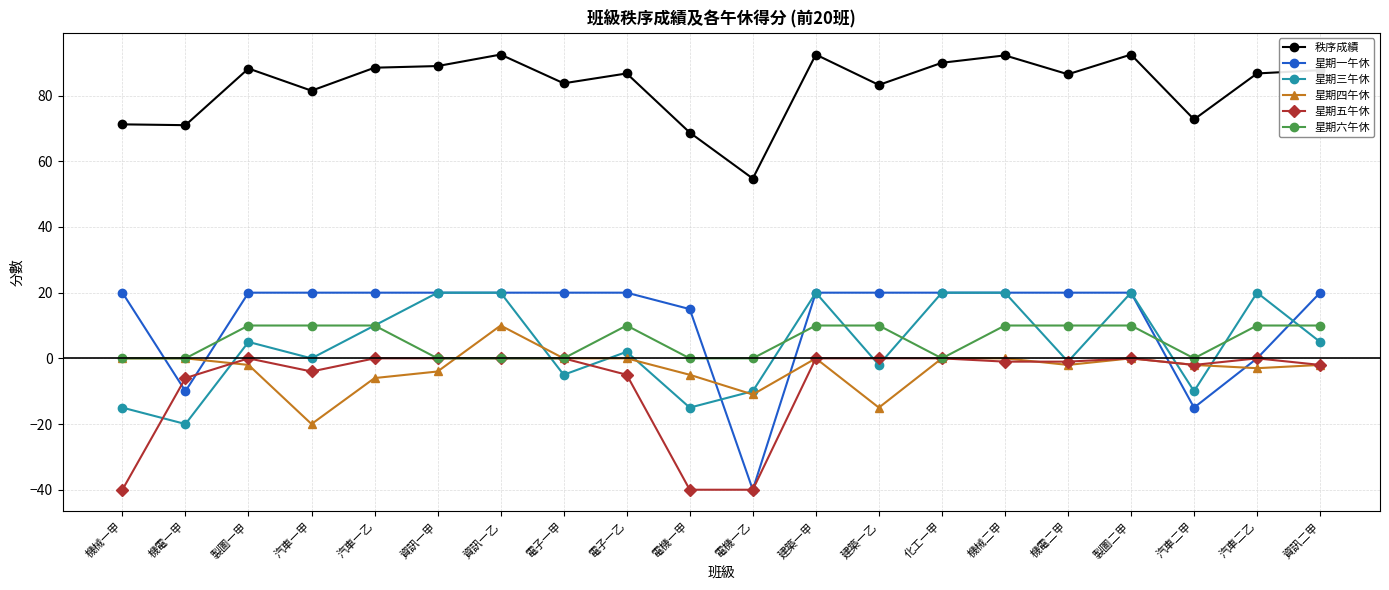

What is the difference between the highest and lowest values at 汽車一甲?

101.5